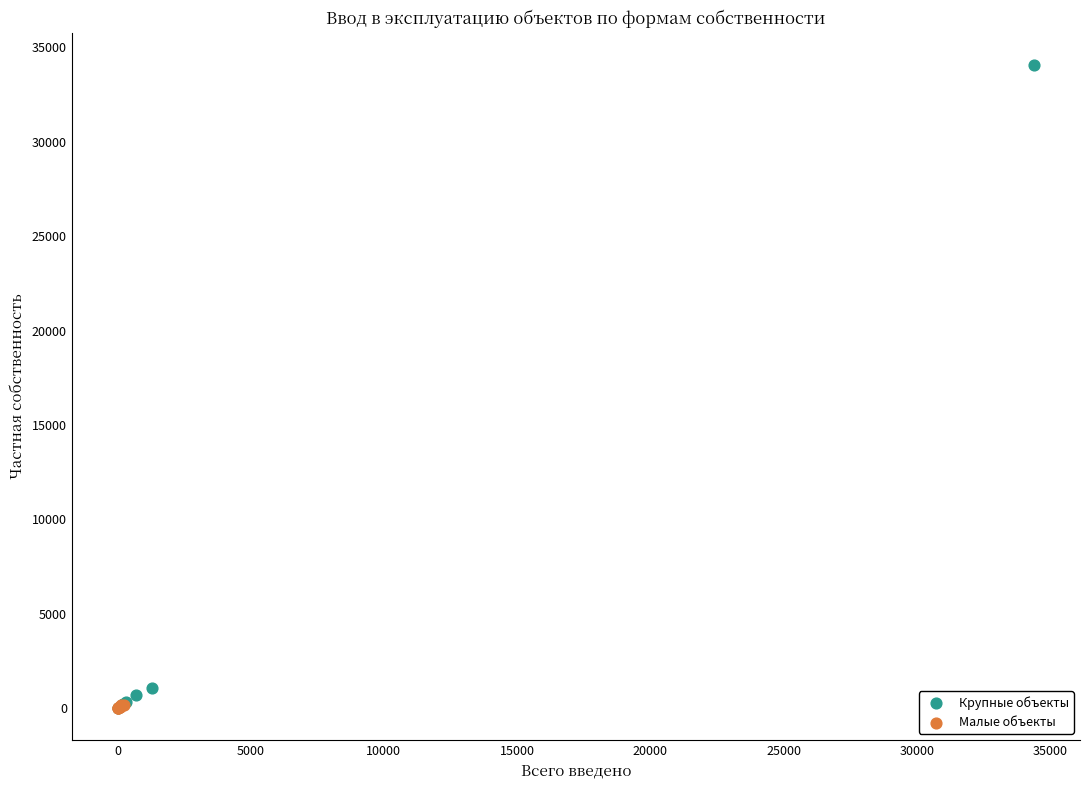

Which series reaches the maximum Y coordinate?

Крупные объекты